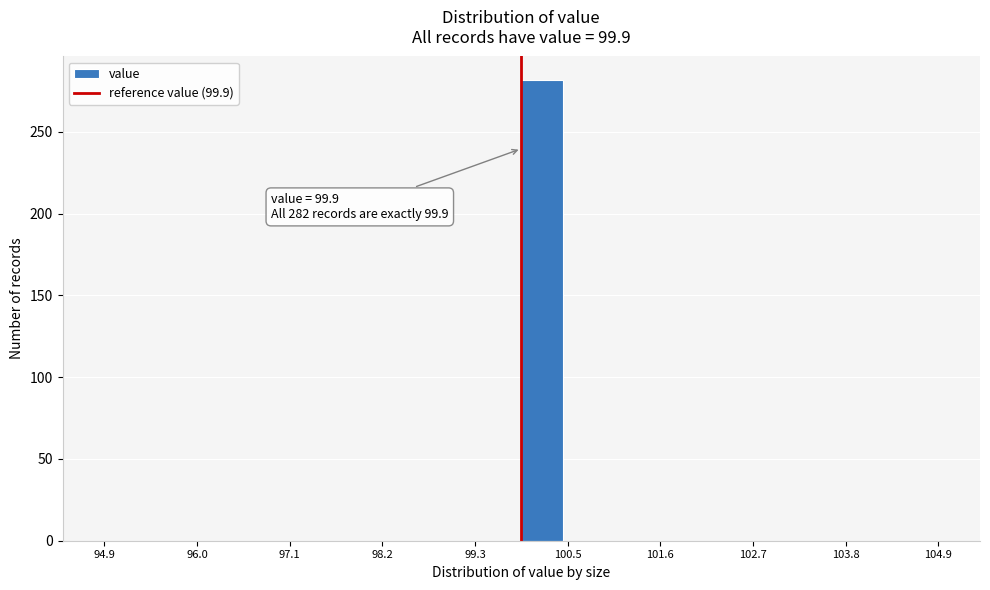

Around what value on the x-axis is the tallest bar? Give the approximate position of its centre, as read against the axis.

100.2